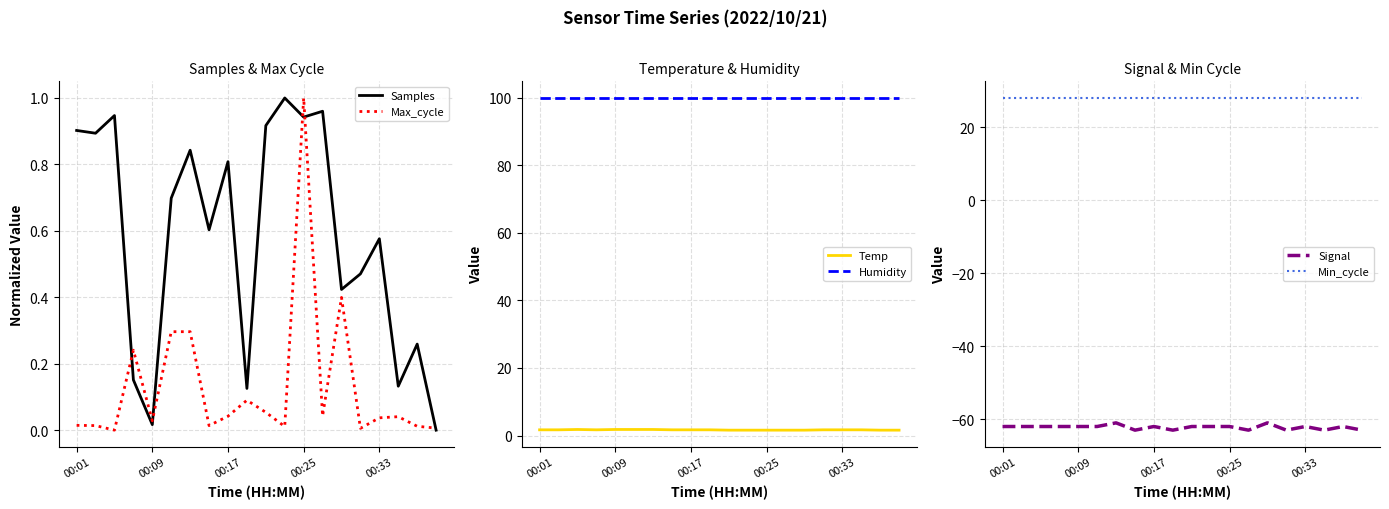

The Samples series shows 0.8 at 00:17. True or false?

True